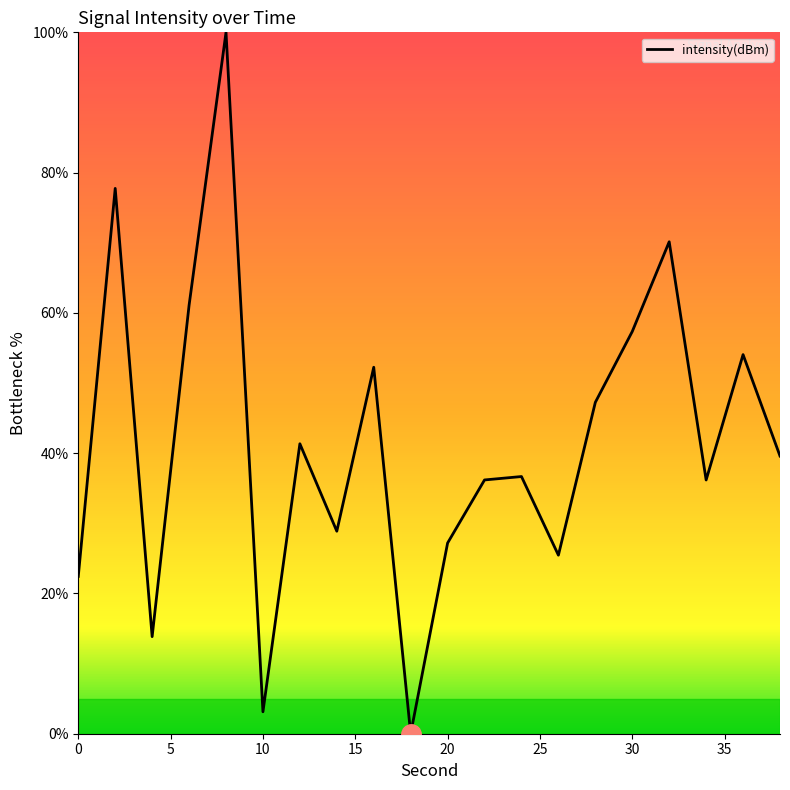

What is the difference between the maximum and minimum values?

100.0